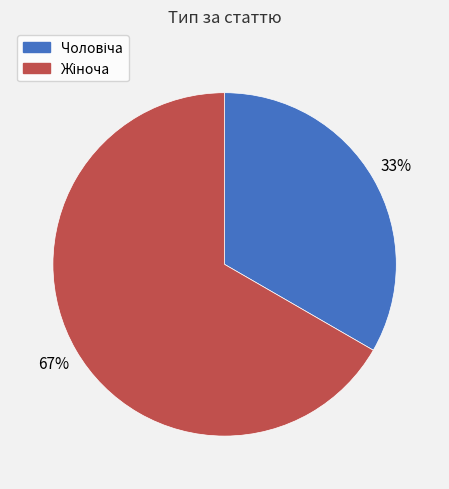

Is there a majority slice in this chart?

Yes